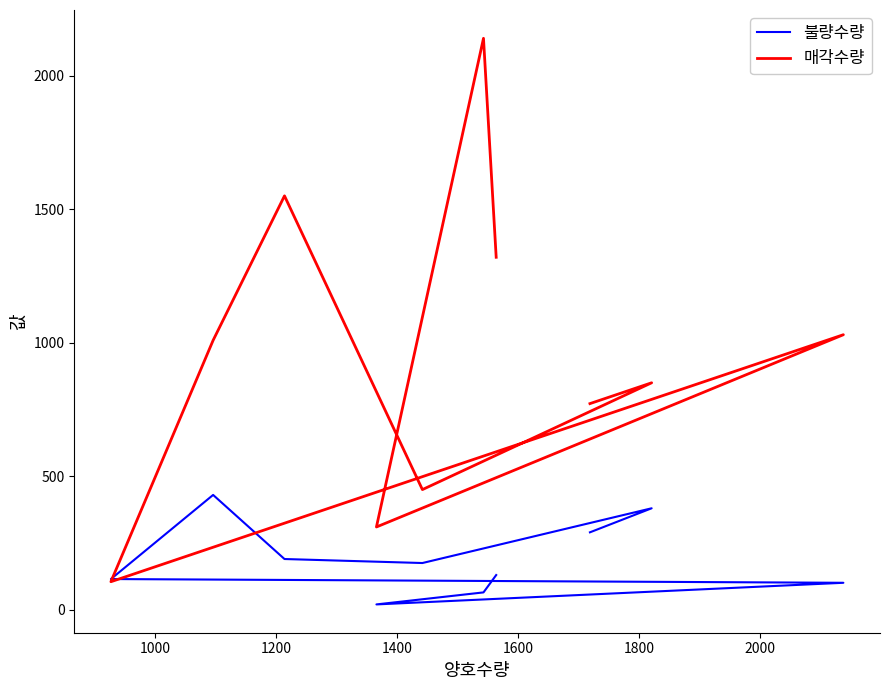

Does the chart have visible grid lines?

No